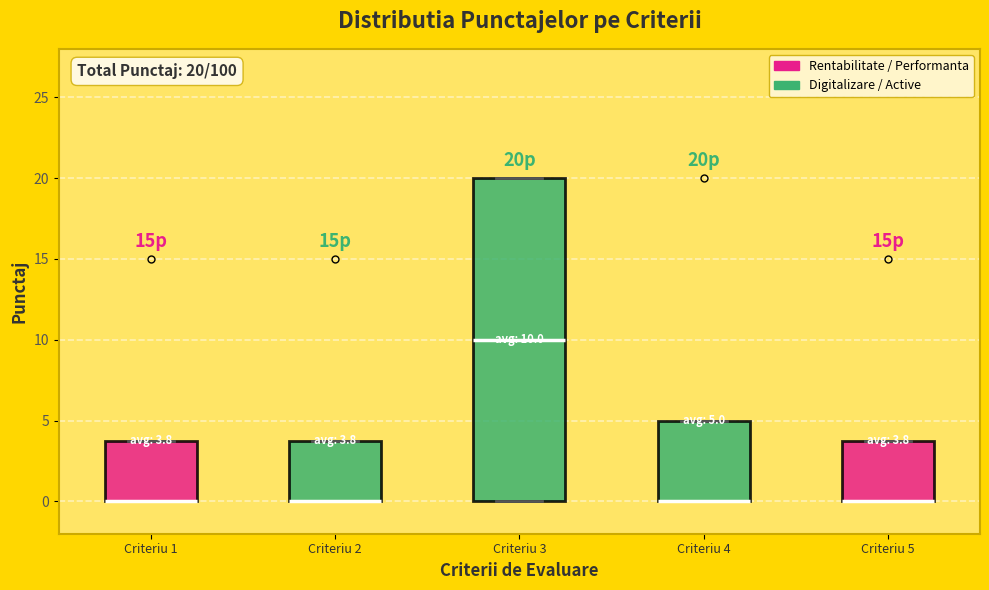

Comparing the boxes themselves (not the whiskers), which one is the tallest?

Criteriu 3